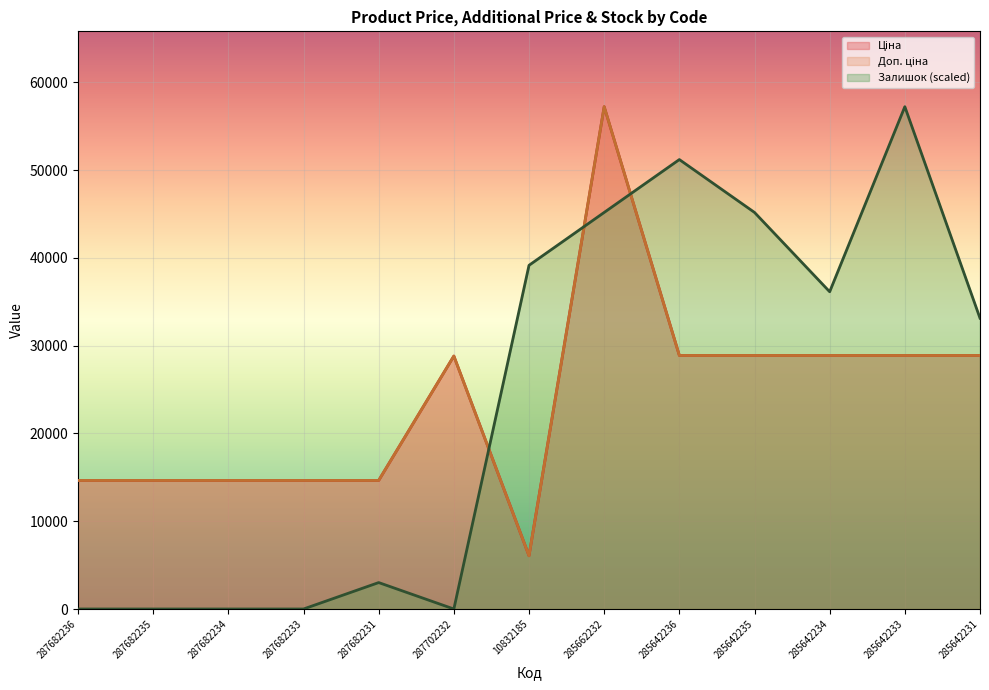

What position from the right is 285642233?

2